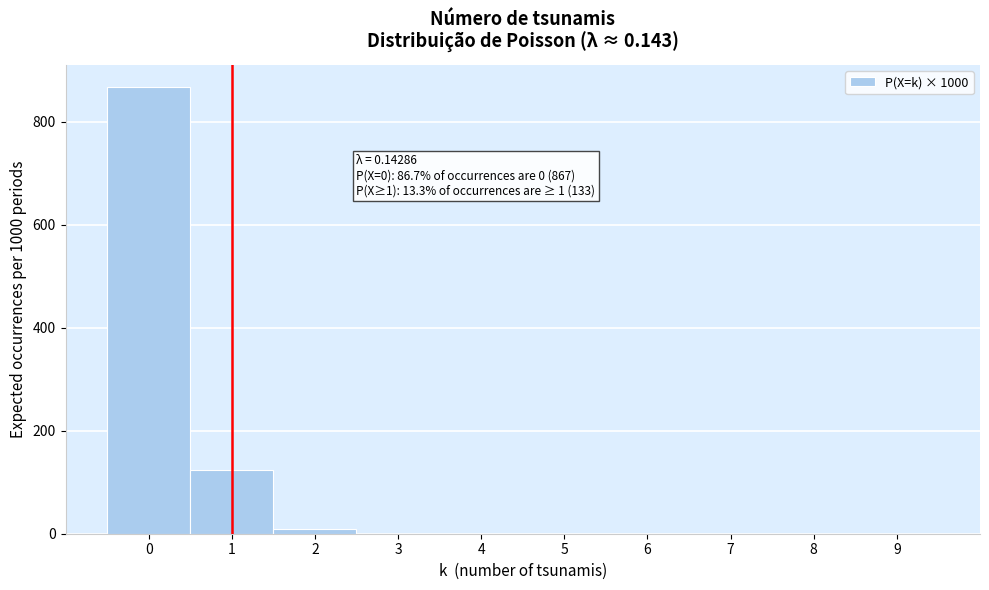

Over which range of the x-axis is the bar tallest?

-0.5 to 0.5